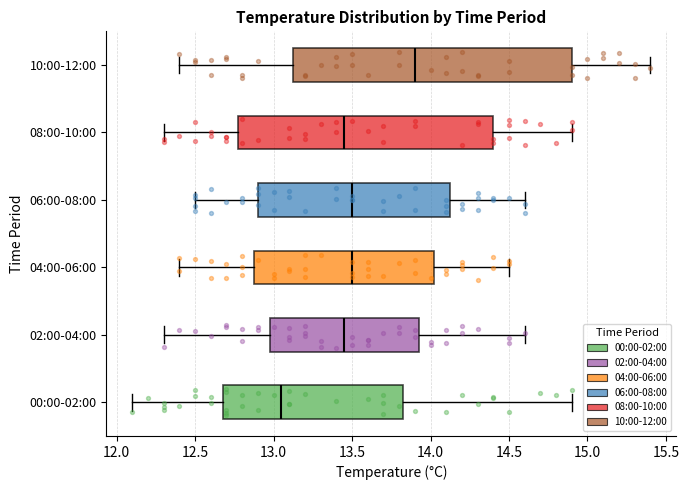

Where does the right whisker of the box for 04:00-06:00 end on the x-axis? The values are not printed on the chart, so give them approximately, as read against the axis.

14.50